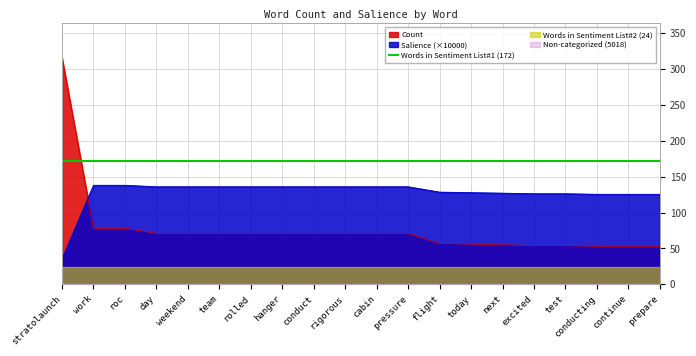

At which category is the sum across all series the highest?

stratolaunch